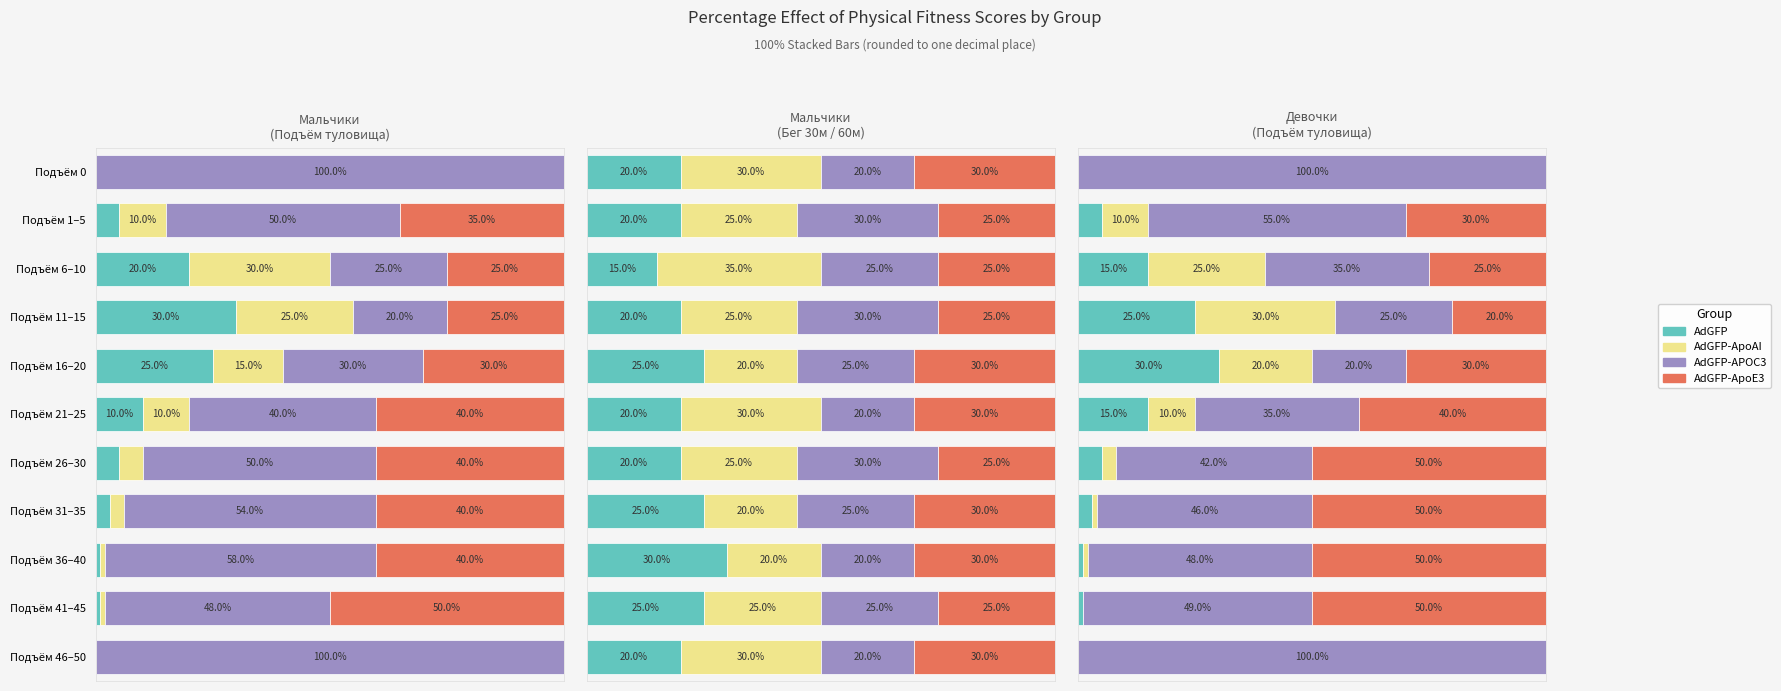

How many values in the AdGFP series exceed 5?

4